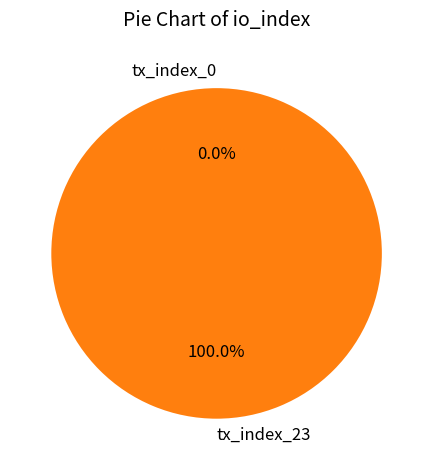

True or false: tx_index_0 accounts for 0% of the total.

True